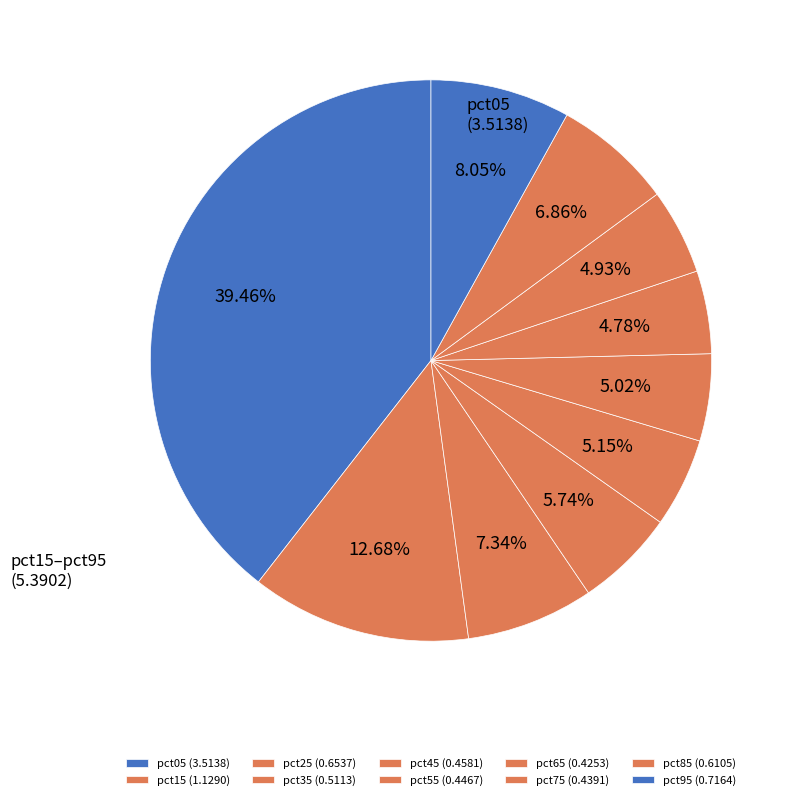

Is it true that pct85 is 1% of the pie?

False